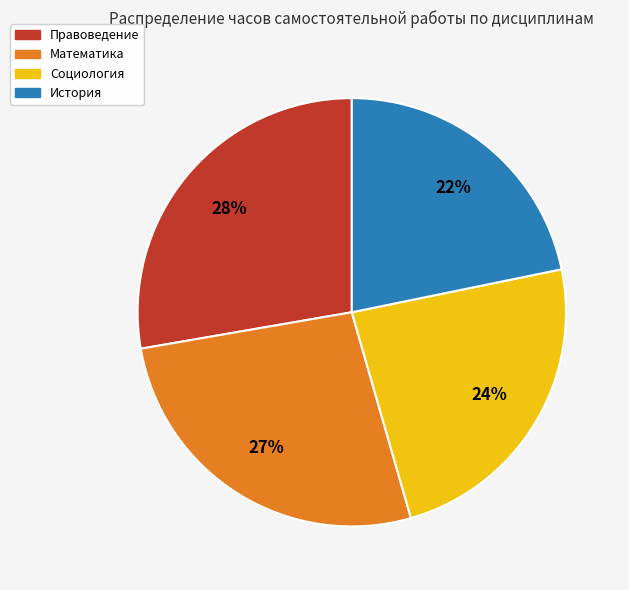

To the nearest percent, what is the difference between the largest and smallest slice percentages?

6%